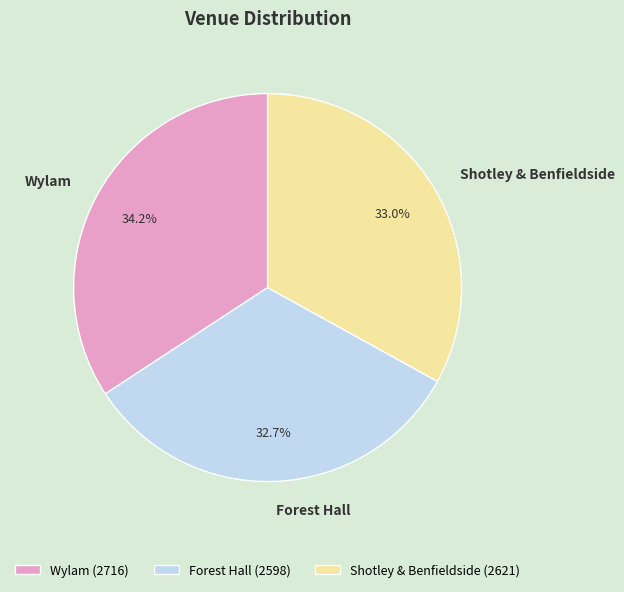

True or false: Wylam accounts for 41% of the total.

False